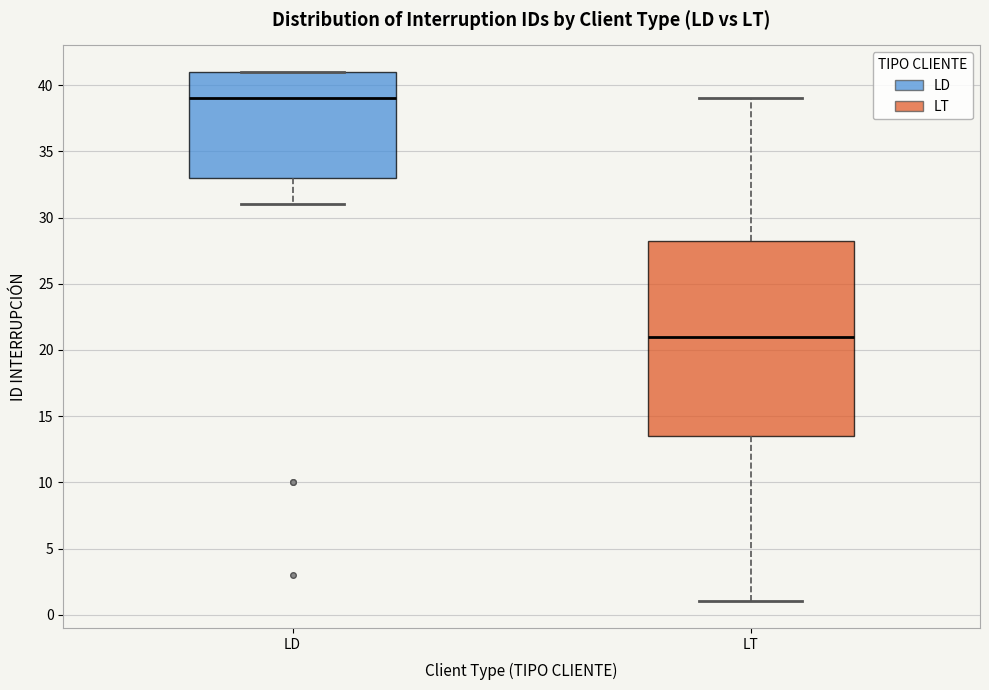

Which box has the lowest median line?

LT